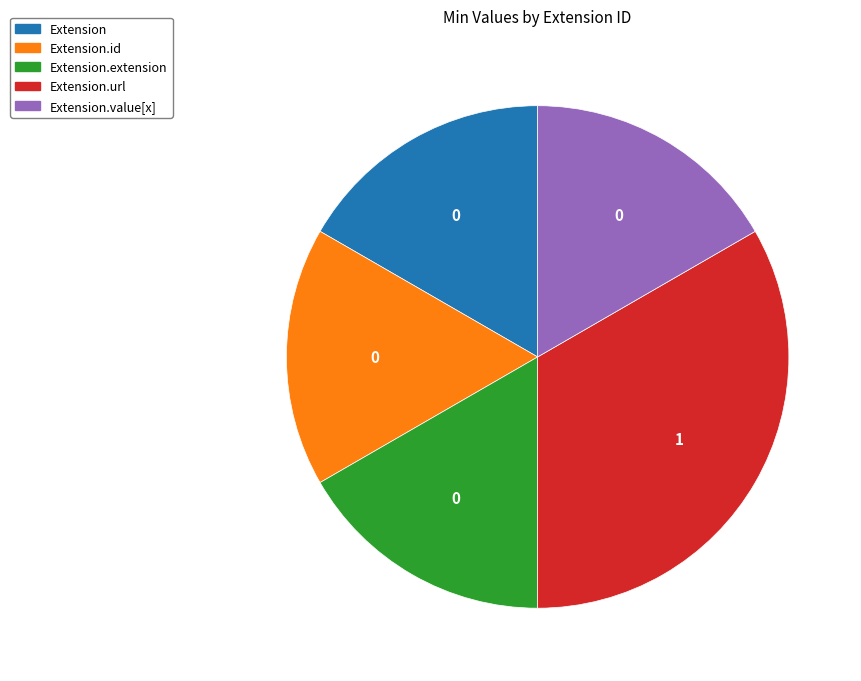

Does any single category account for the majority?

No